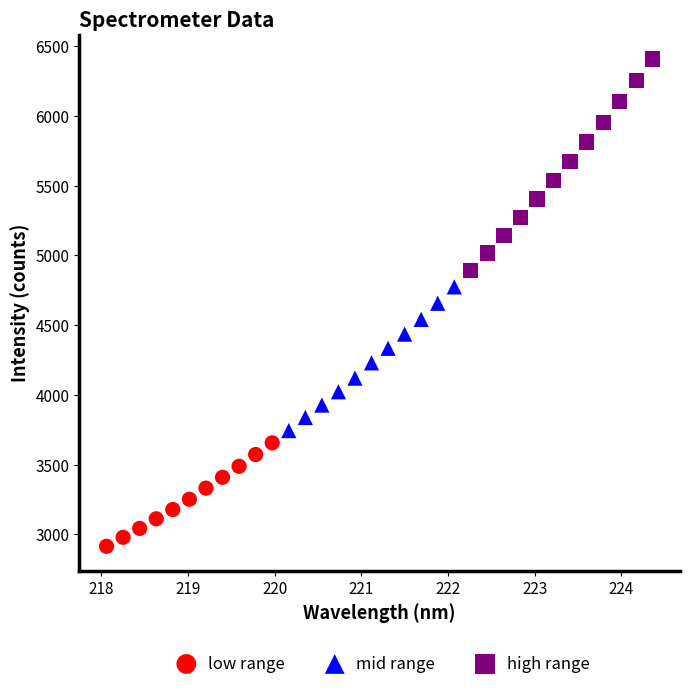

Which series has the largest Y range (max minus min)?

high range